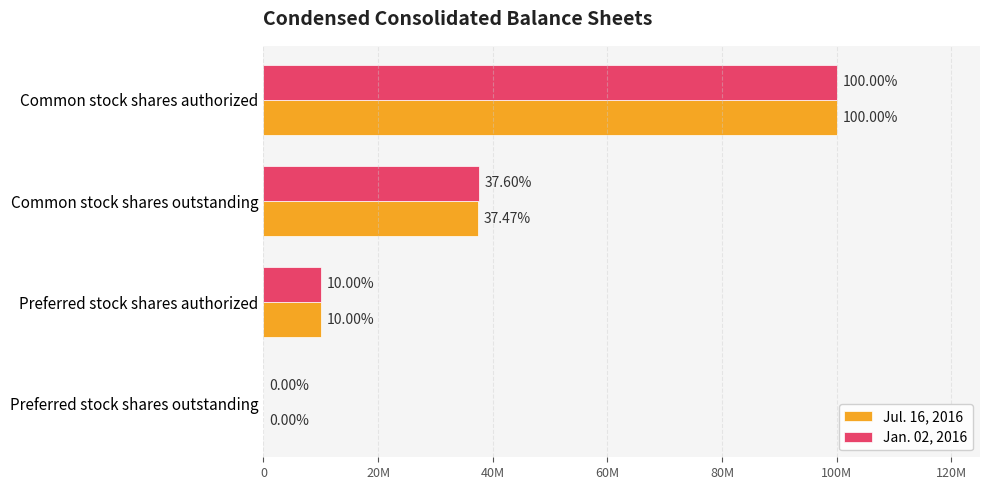

Reading left to right, what are all the values shown in this chart?

Jul. 16, 2016: 100000000	37468000	10000000	0
Jan. 02, 2016: 100000000	37600000	10000000	0